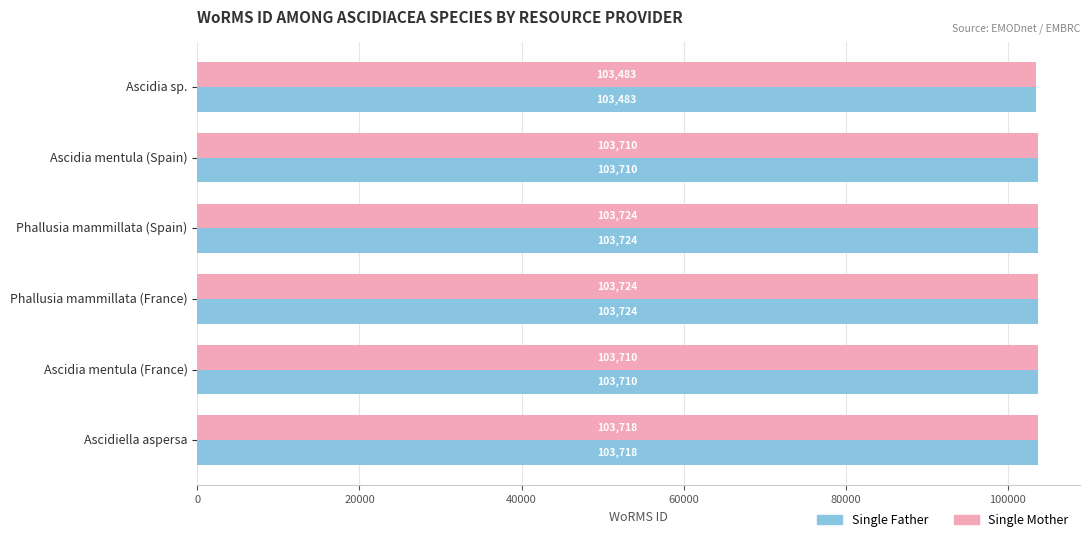

What is the total value across all series at Phallusia mammillata (France)?

207448